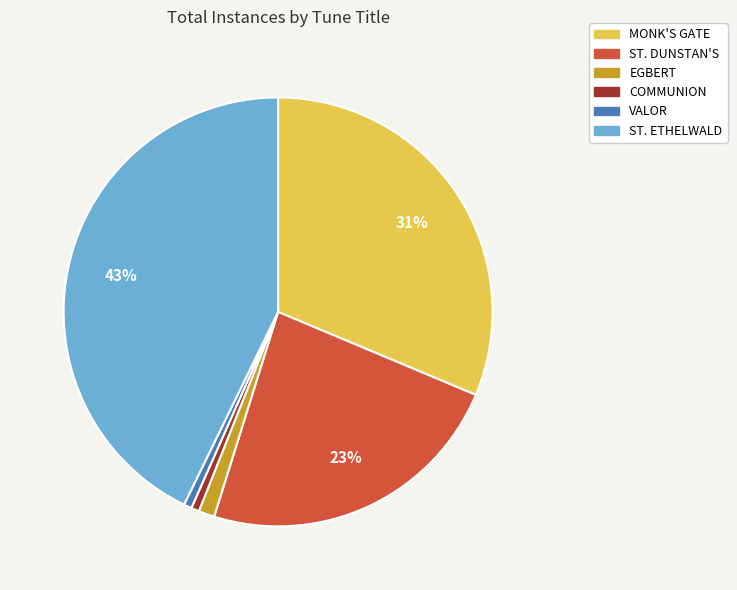

Which category has the biggest portion of the pie?

ST. ETHELWALD